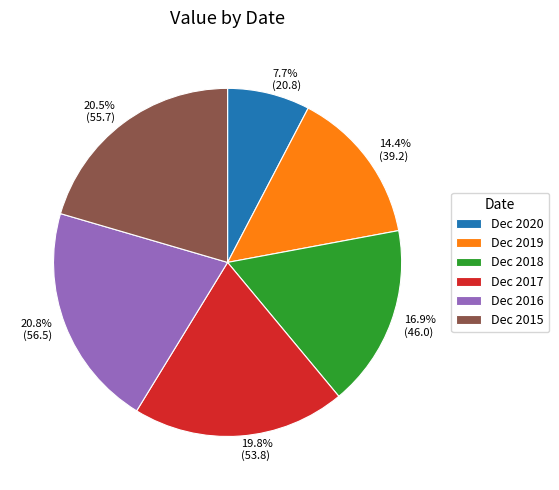

What percentage do 20.8% (56.5) and 19.8% (53.8) together represent?

40.6%